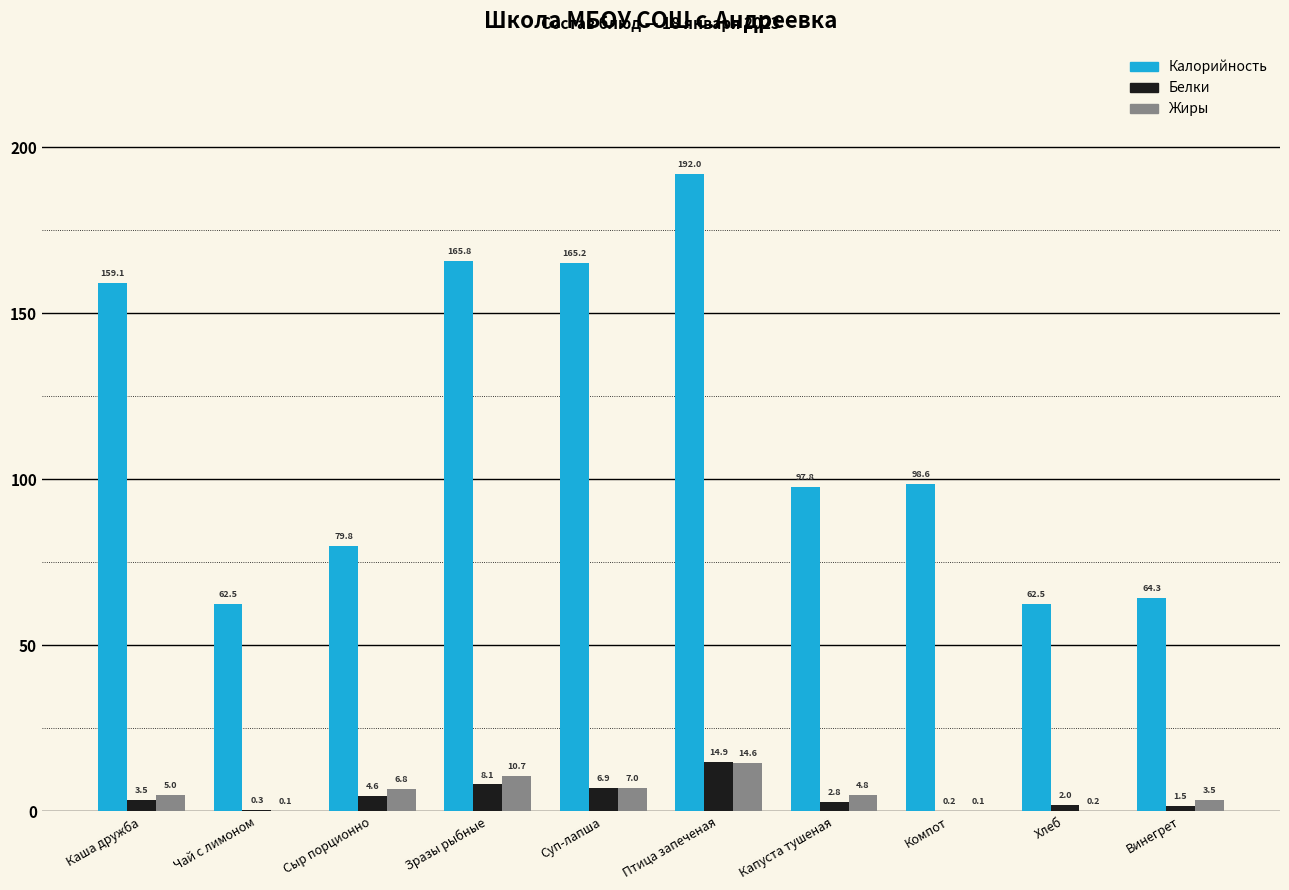

Is the value of Белки at Сыр порционно greater than the value of Калорийность at Зразы рыбные?

No